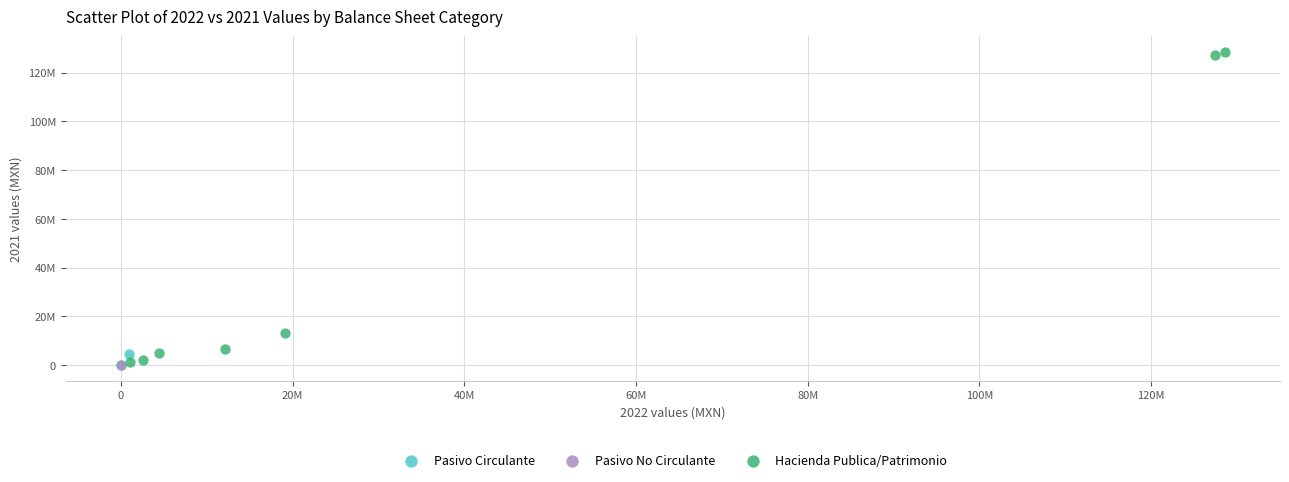

What are all the series names shown in the legend?

Pasivo Circulante, Pasivo No Circulante, Hacienda Publica/Patrimonio